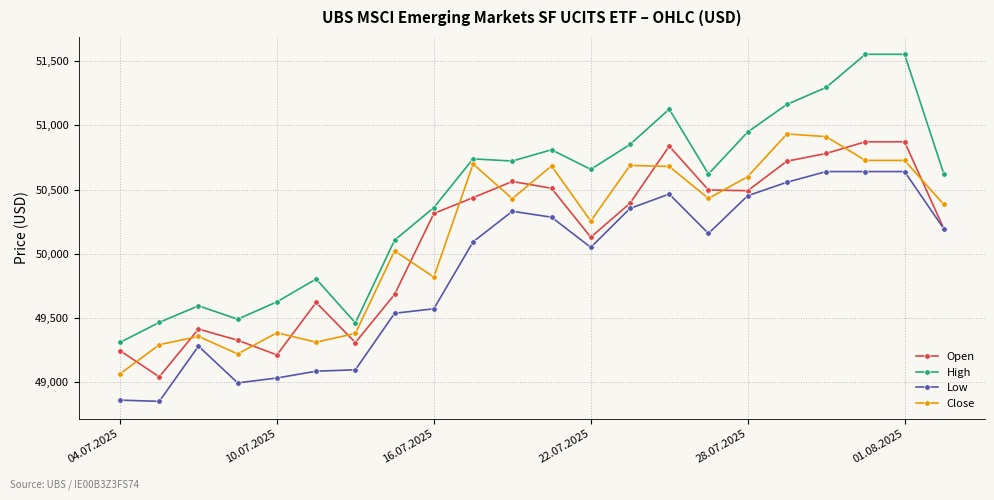

Which series has the largest total across all categories?

High